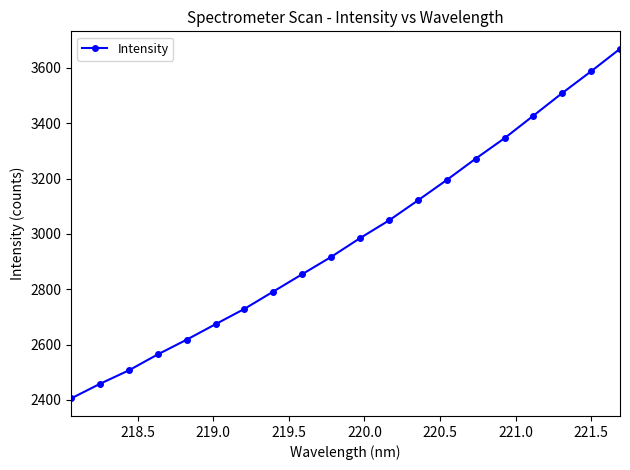

What is the average value?

2984.0